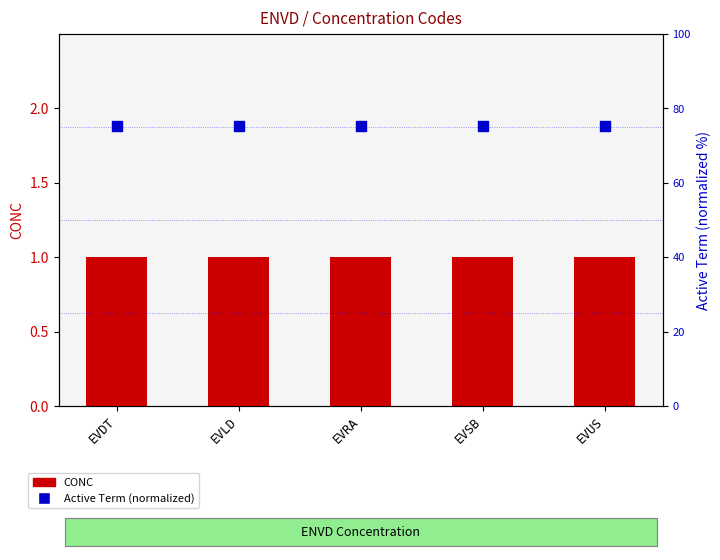

At which category is the sum across all series the highest?

EVDT